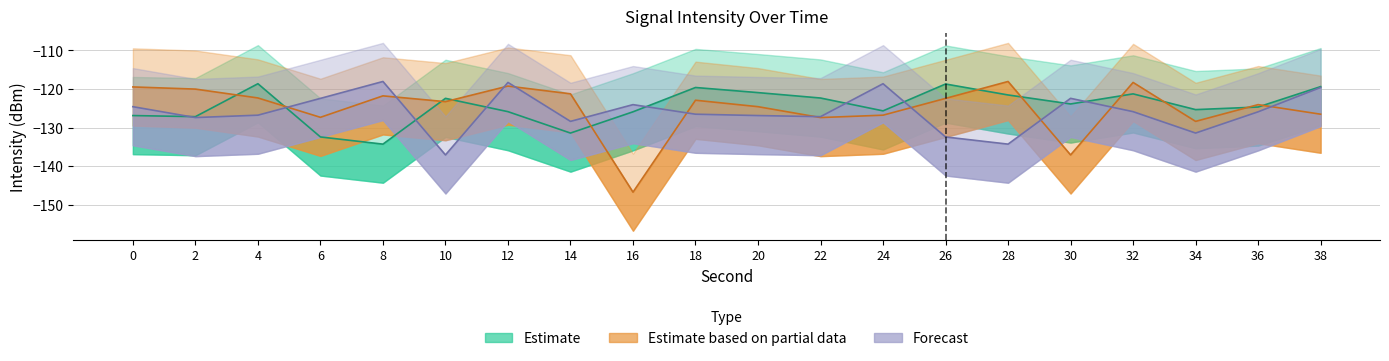

How many values in the Forecast series are below -125?

12